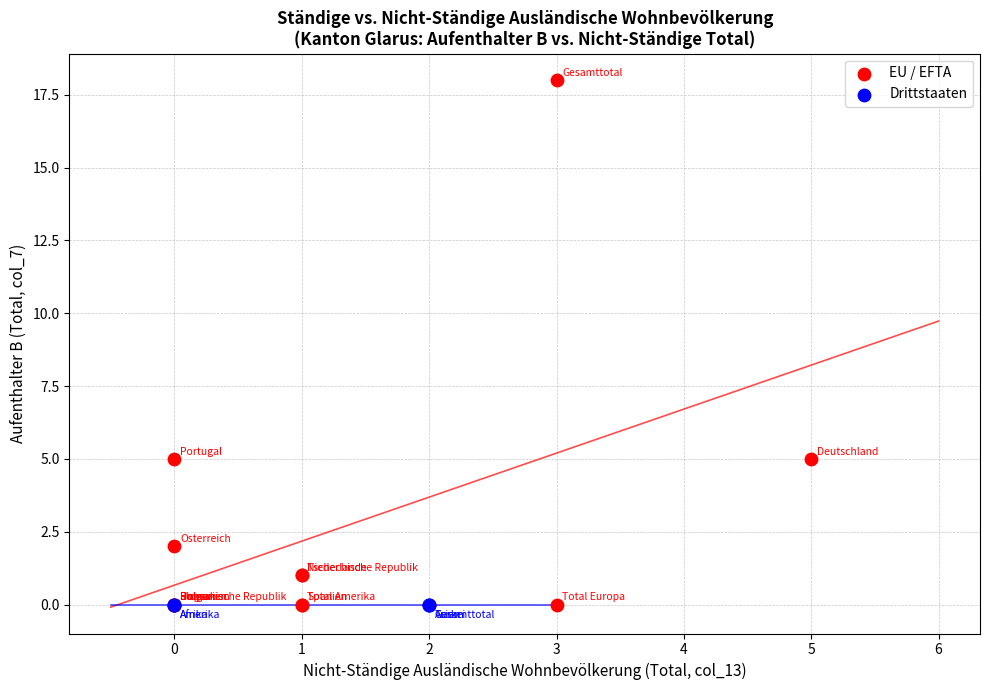

Which series reaches the maximum Y coordinate?

EU / EFTA